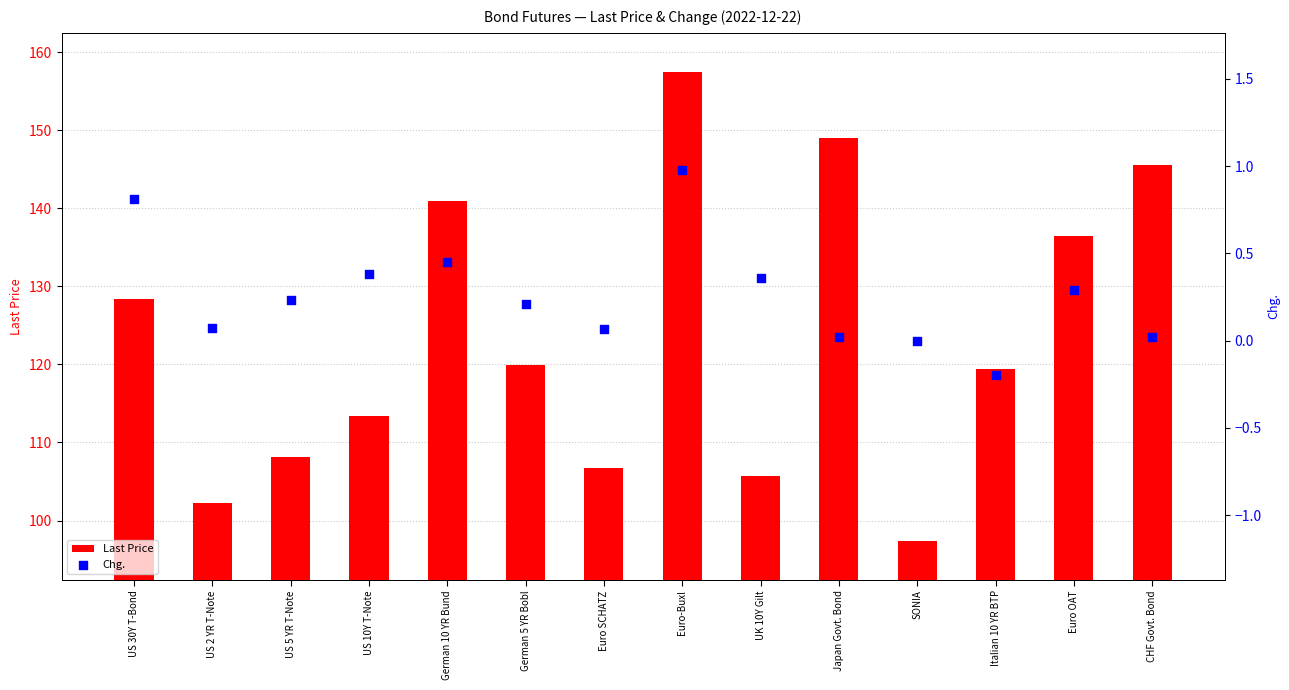

At which category is the sum across all series the highest?

Euro-Buxl